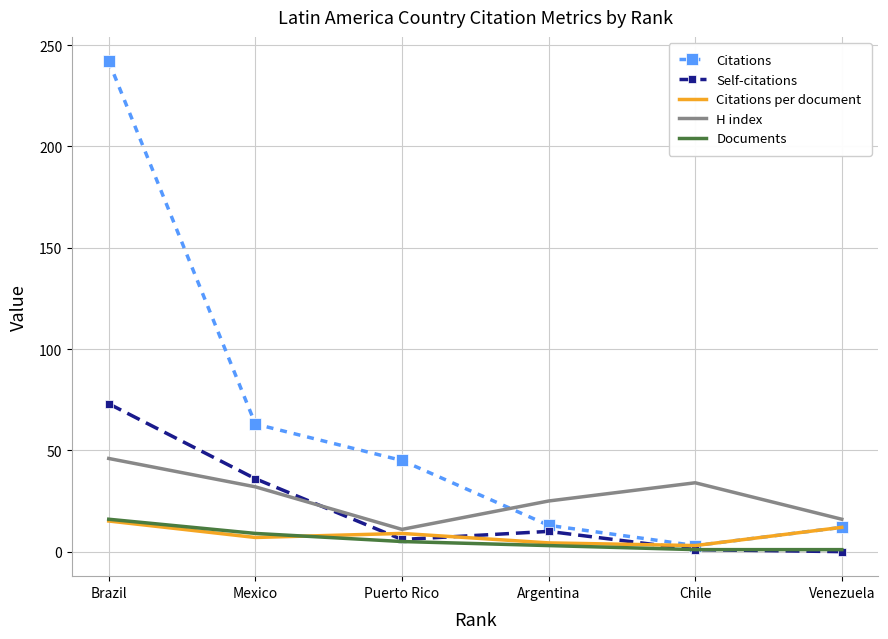

Which series has the largest range (max minus min)?

Citations